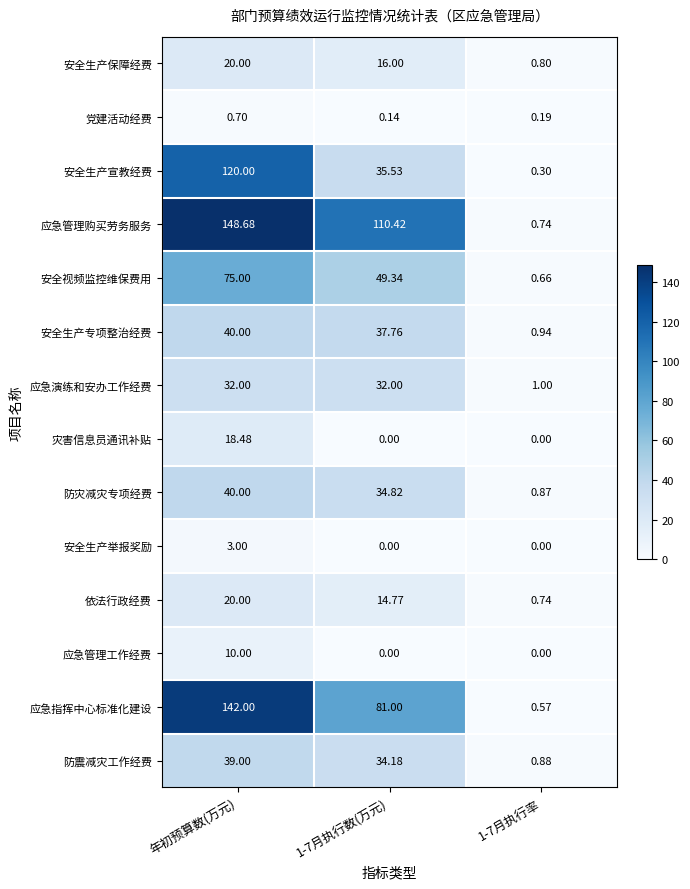

Where does the 应急指挥中心标准化建设 series first go above 81?

年初预算数(万元)